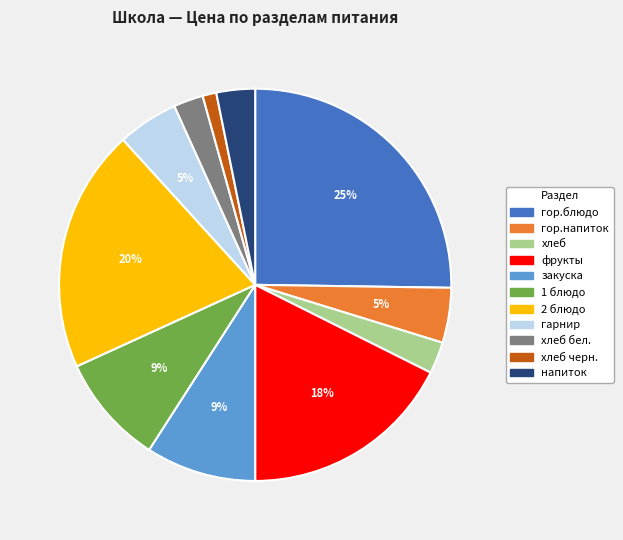

Does any single category account for the majority?

No